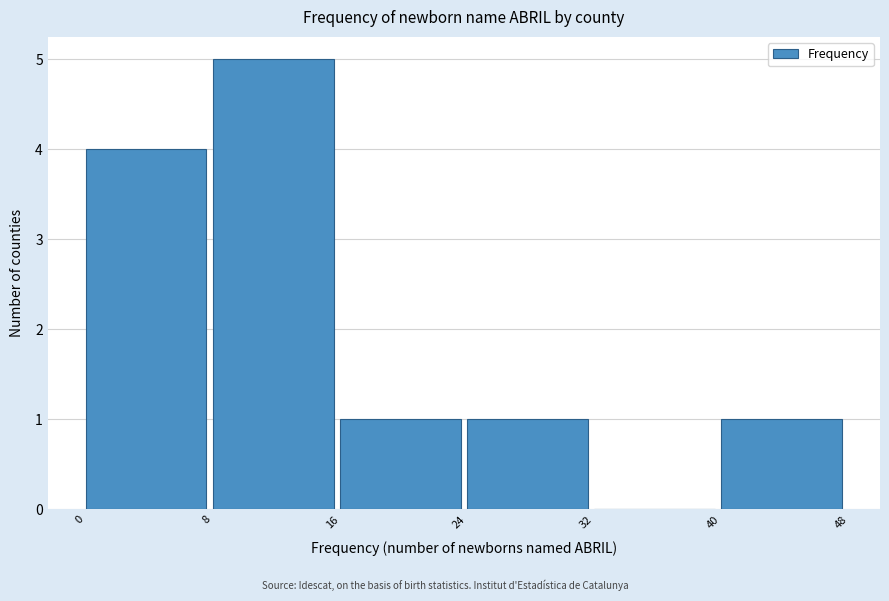

Reading left to right, list every bar in this chart as the range it spans on the x-axis followed by its height. The values are not printed on the chart, so give them approximately, as read against the axis.

0 to 8: 4
8 to 16: 5
16 to 24: 1
24 to 32: 1
32 to 40: 0
40 to 48: 1